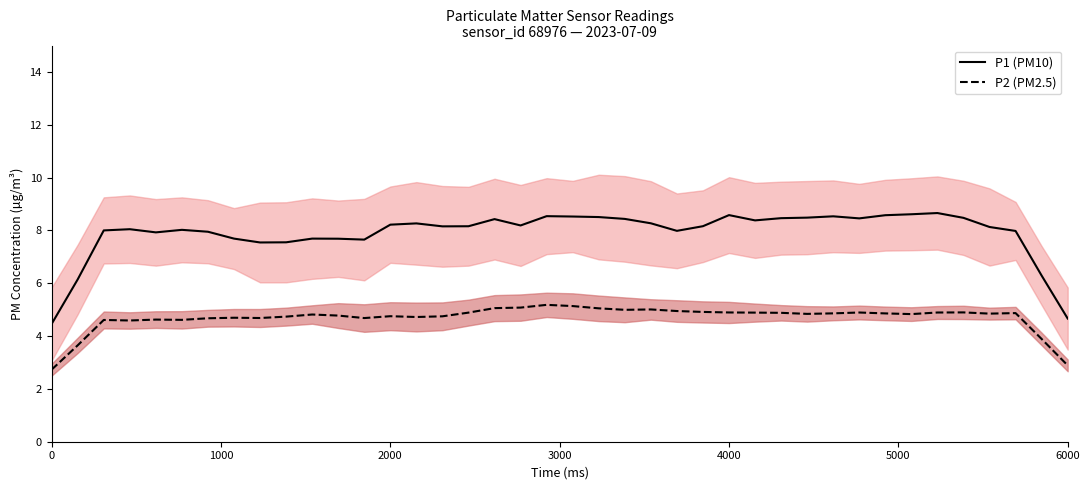

What is the average value of the P1 mean series?

7.9